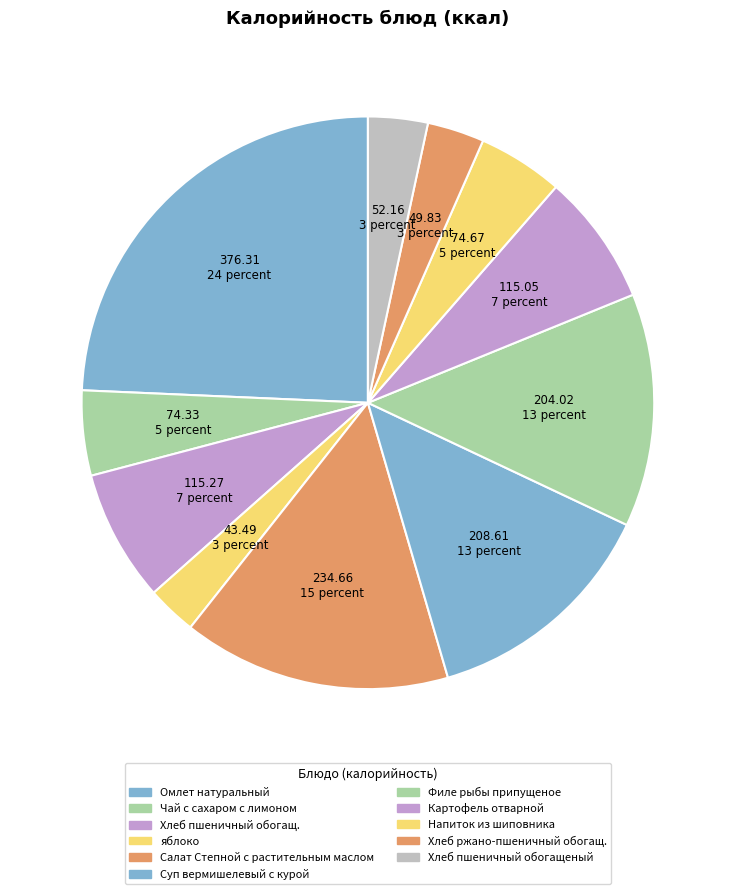

Approximately how many times larger is the value at Филе рыбы припущеное compared to Хлеб пшеничный обогащ.?

1.8